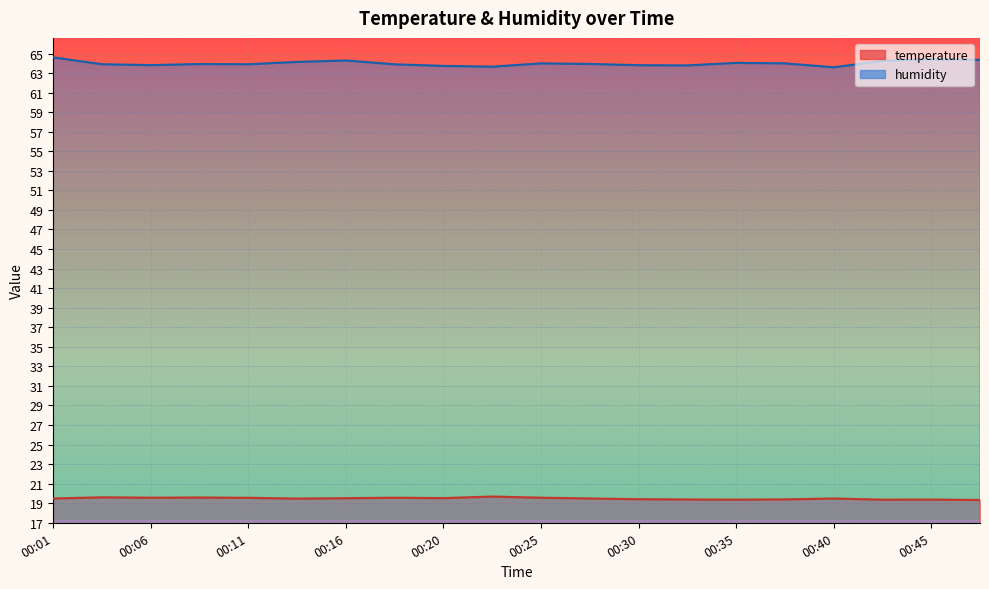

What are all the series names shown in the legend?

temperature, humidity